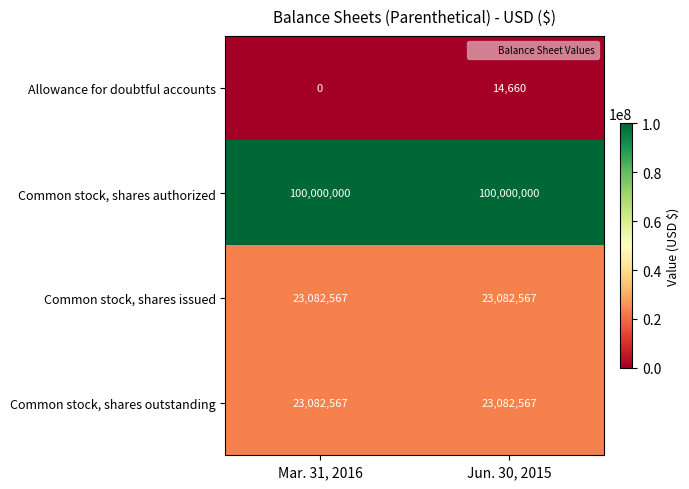

Rank the categories by Allowance for doubtful accounts value from lowest to highest.

Mar. 31, 2016, Jun. 30, 2015